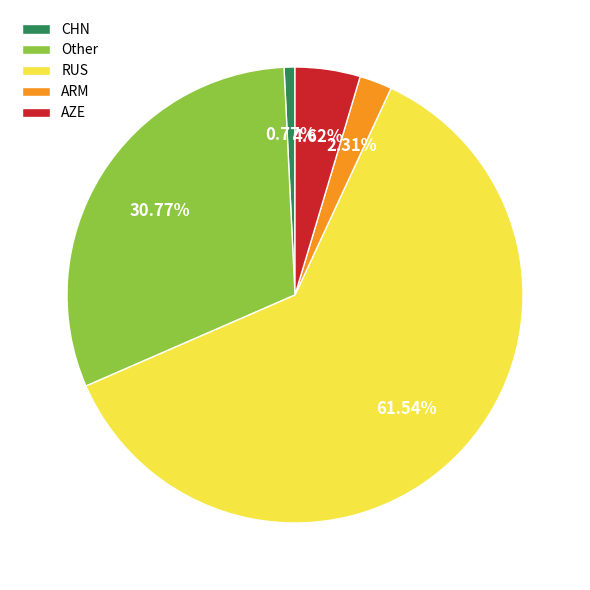

To the nearest percent, what percentage of the pie is Other?

31%